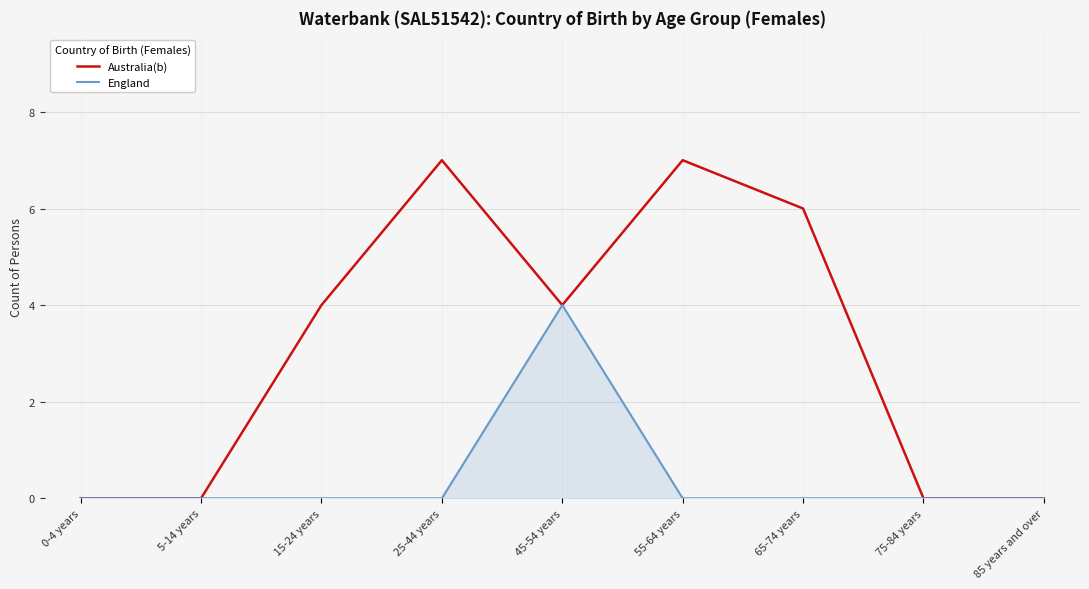

Which series has the largest total across all categories?

Australia(b)